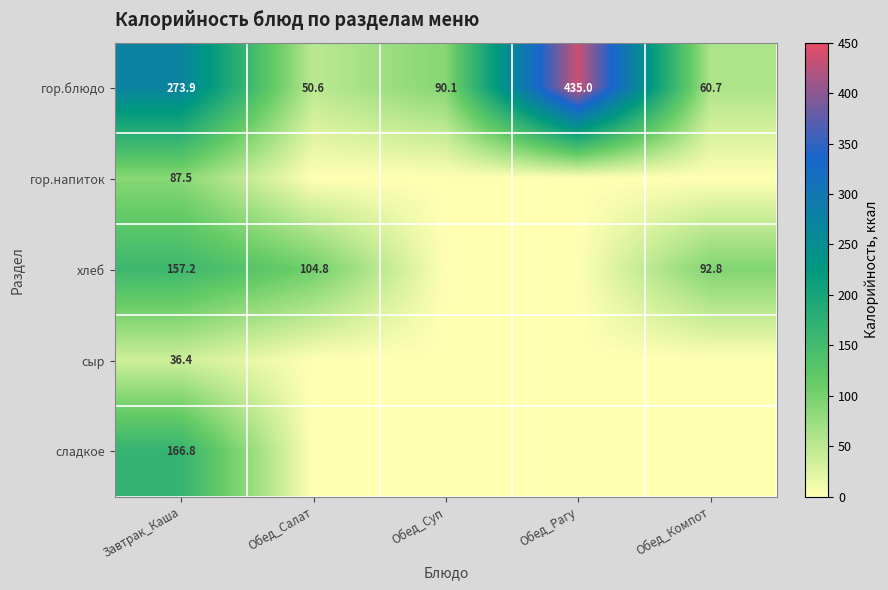

What is the average value of the гор.блюдо series?

182.1